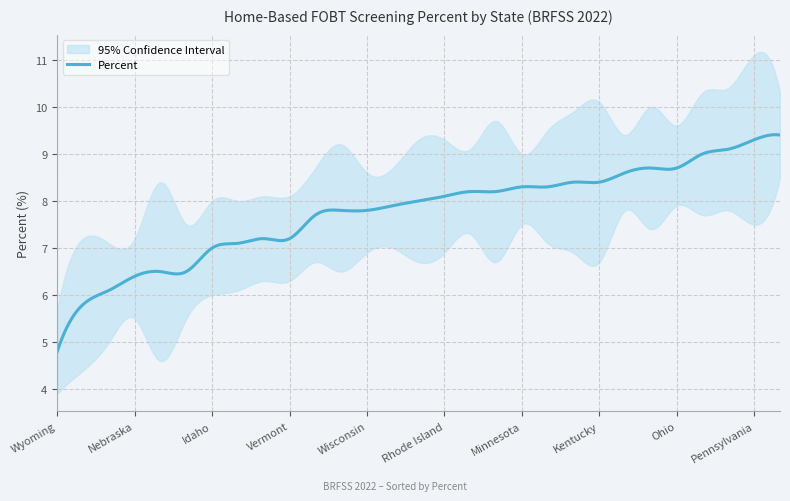

Which category has the highest value in the Upper 95% CI series?

Pennsylvania